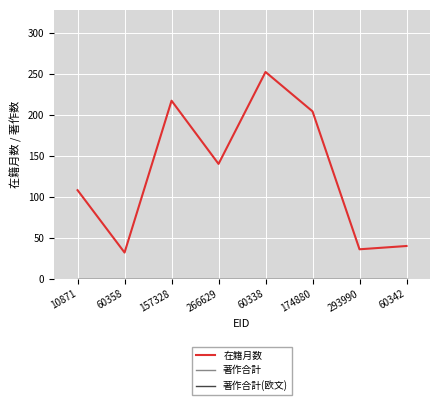

Does the chart have visible grid lines?

Yes